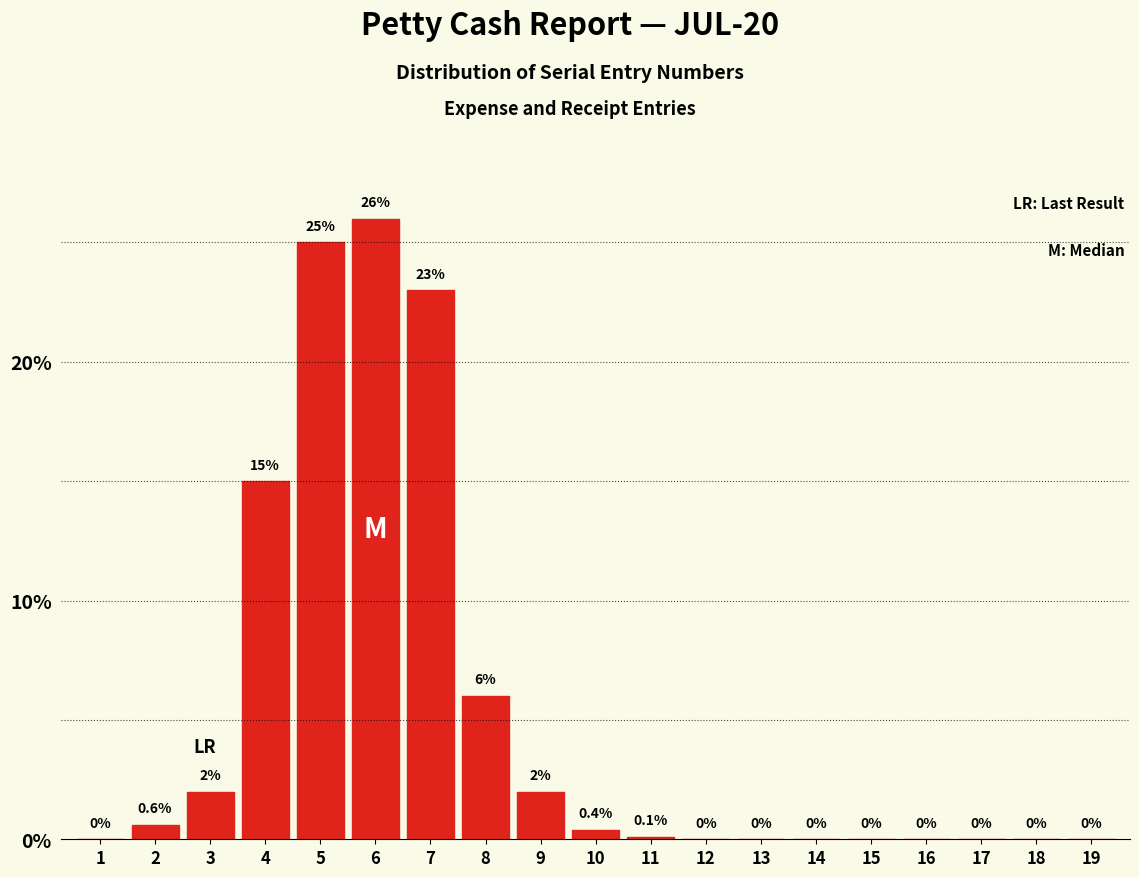

Reading left to right, extract all data points from this chart.

1=0.0	2=0.6	3=2.0	4=15.0	5=25.0	6=26.0	7=23.0	8=6.0	9=2.0	10=0.4	11=0.1	12=0.0	13=0.0	14=0.0	15=0.0	16=0.0	17=0.0	18=0.0	19=0.0